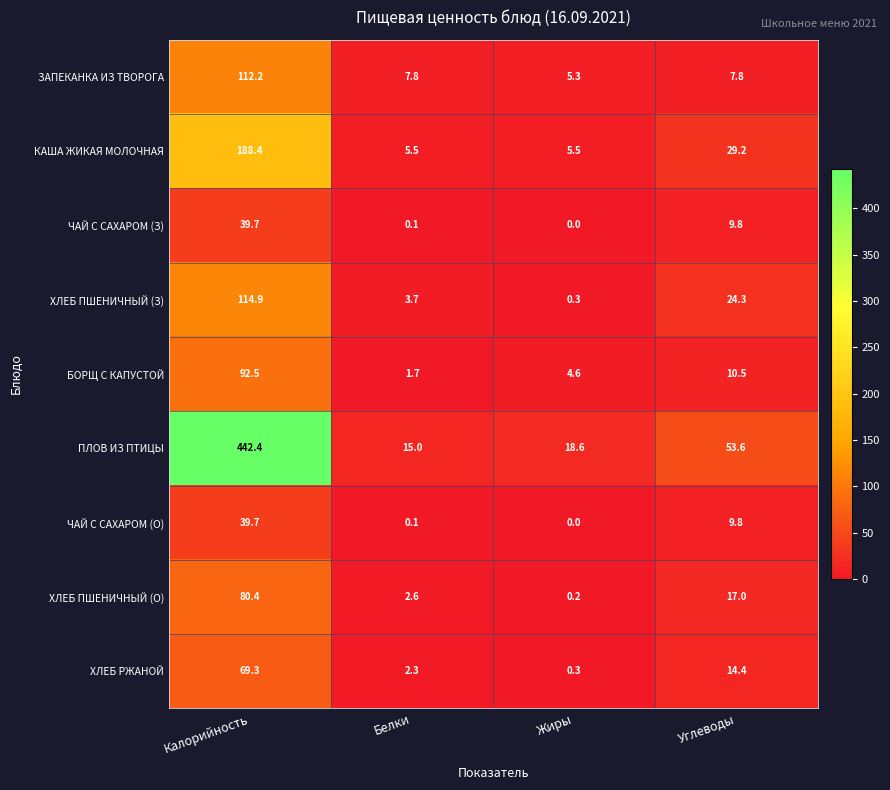

The value of ХЛЕБ ПШЕНИЧНЫЙ (З) at Углеводы is 13.0. True or false?

False